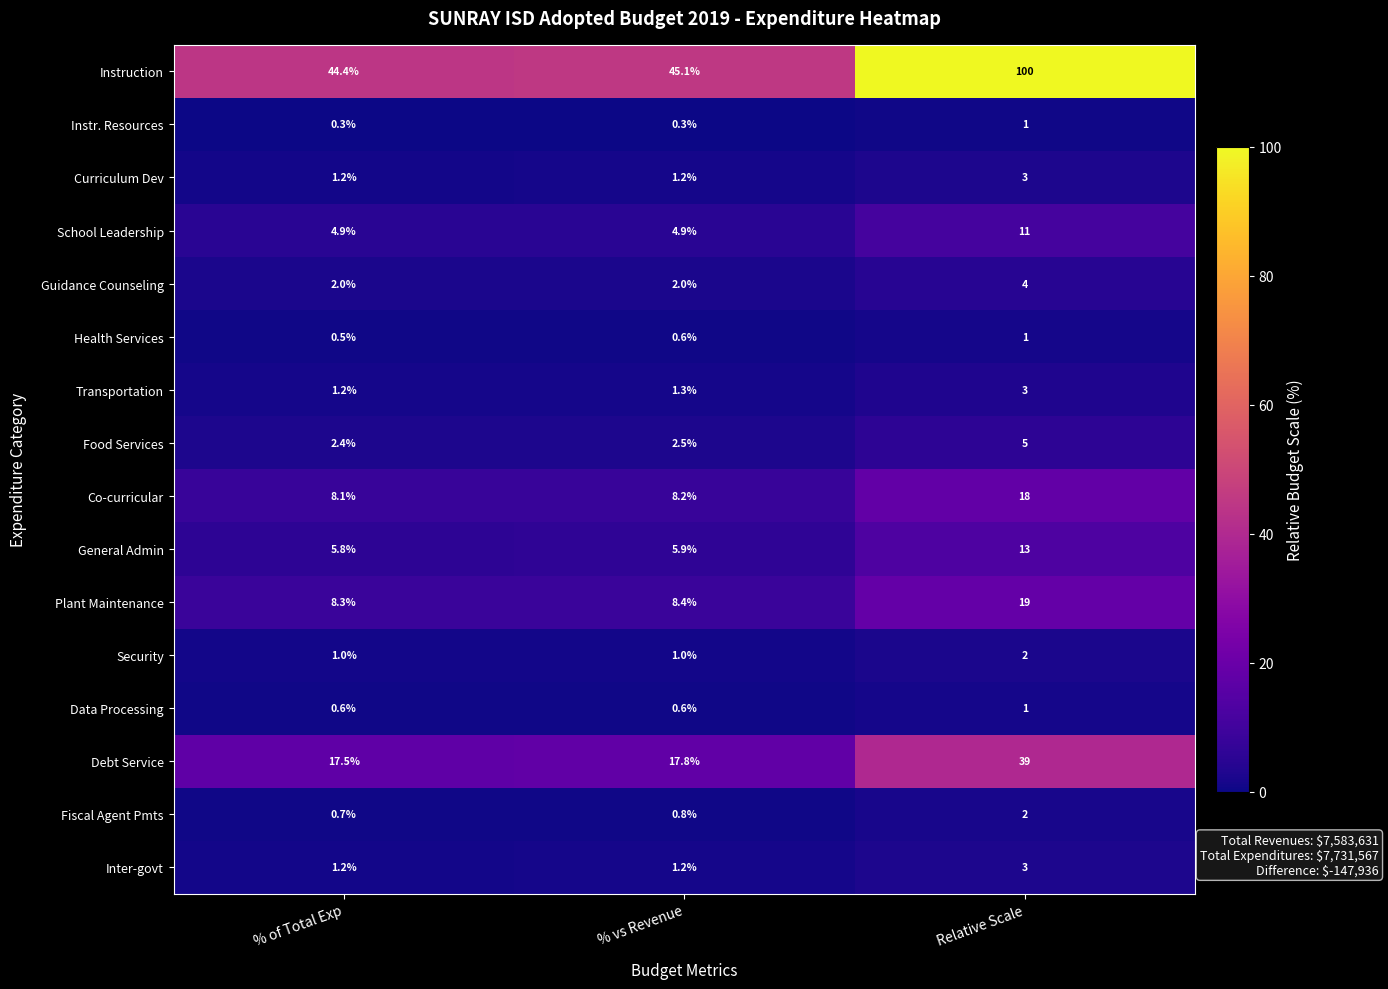

Between % of Total Exp and Relative Scale, which series saw the biggest shift?

Instruction